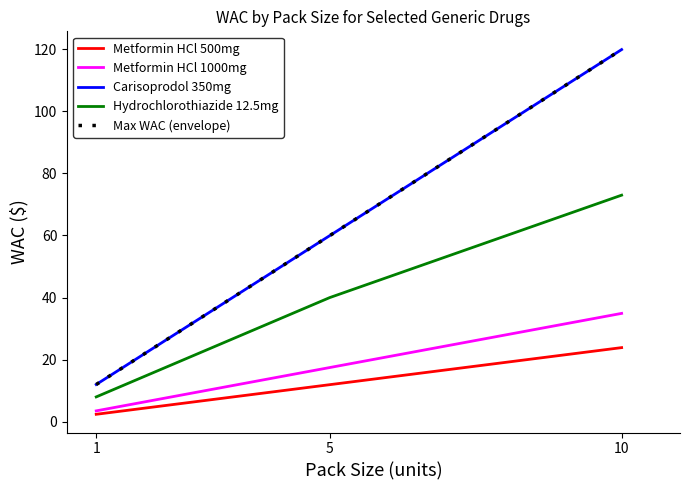

What is the spread (max minus min) of values at 10?

96.0